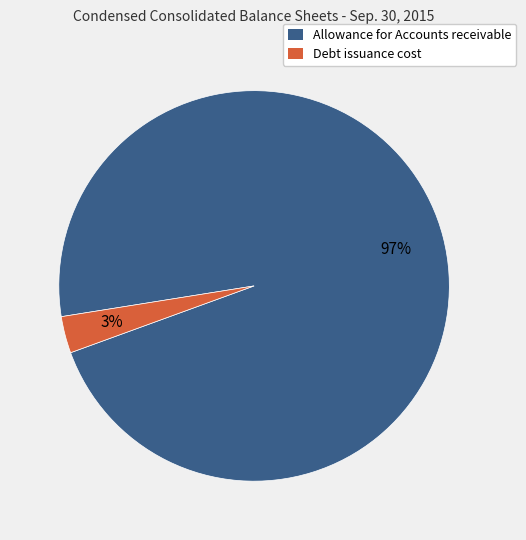

To the nearest percent, what is the average slice percentage?

50%